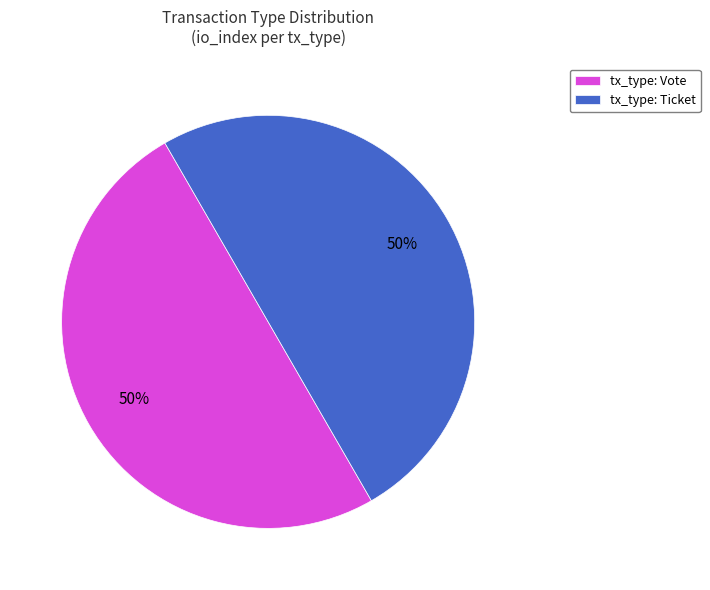

Do tx_type: Vote and tx_type: Ticket together represent more than half of the pie?

Yes